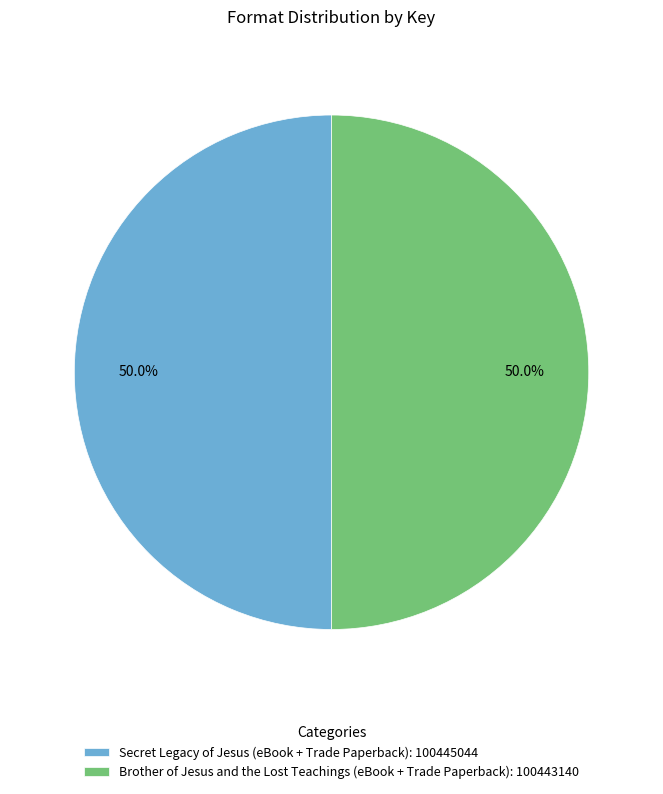

What is the total percentage of Secret Legacy of Jesus (eBook + Trade Paperback) and Brother of Jesus and the Lost Teachings (eBook + Trade Paperback)?

100.0%